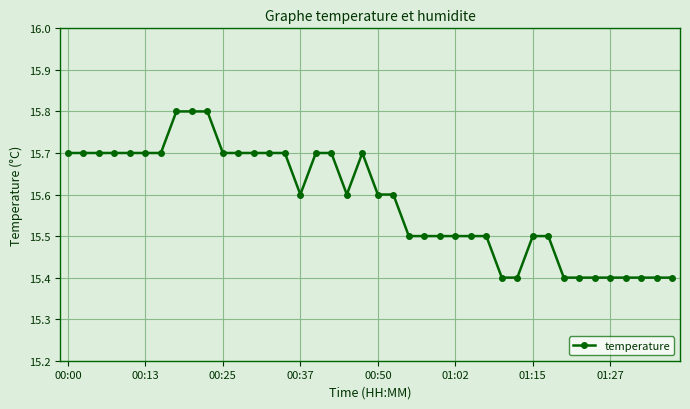

Count the values in the range 15 to 16.

40